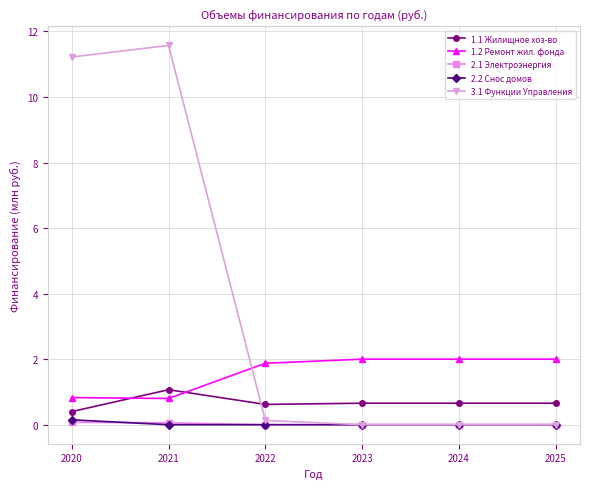

The 2.1 Электроэнергия series shows 0.0 at 2024. True or false?

True